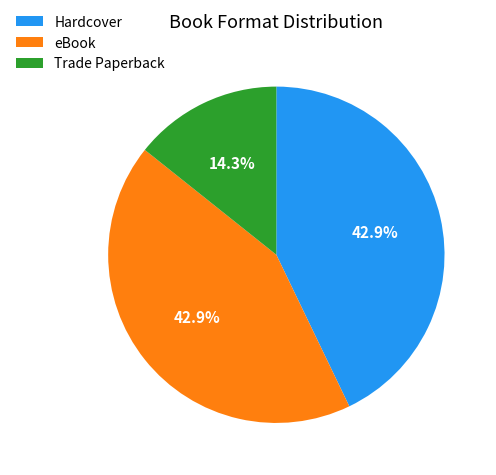

Is the sum of eBook and Trade Paperback greater than half?

Yes